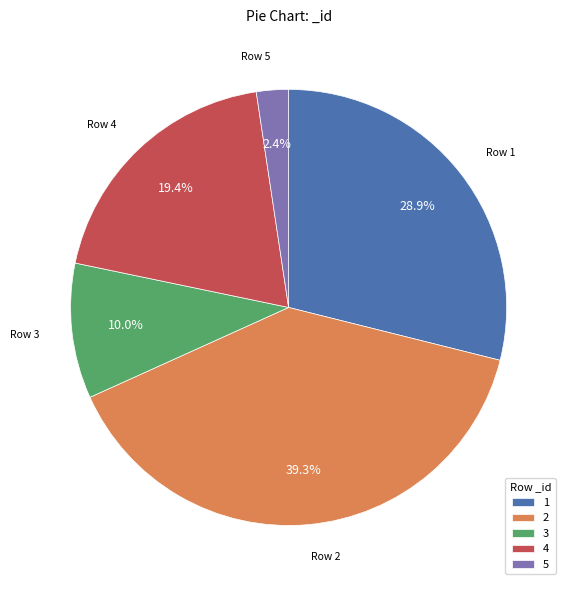

What is the ratio of the value at 2 to the value at 3?

3.9